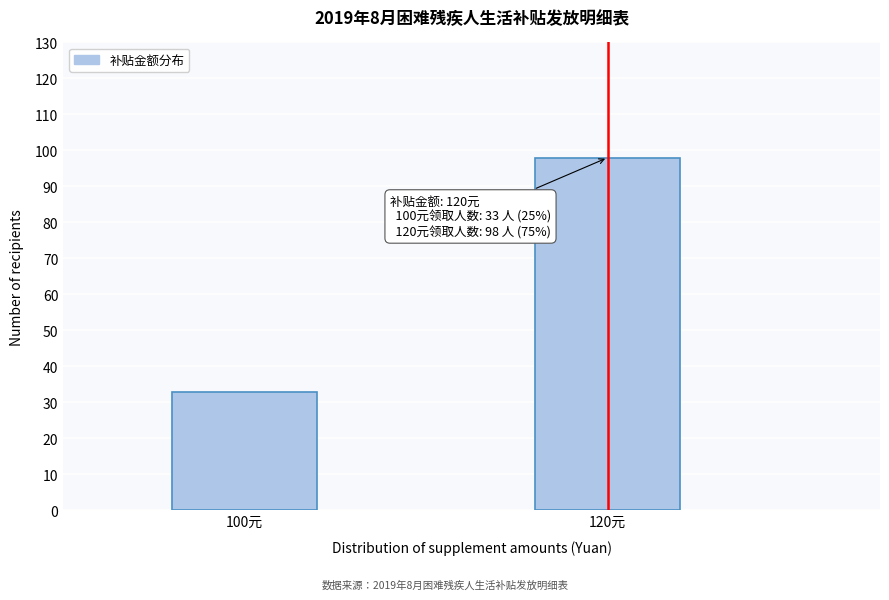

Reading left to right, what are all the values shown in this chart?

33	98